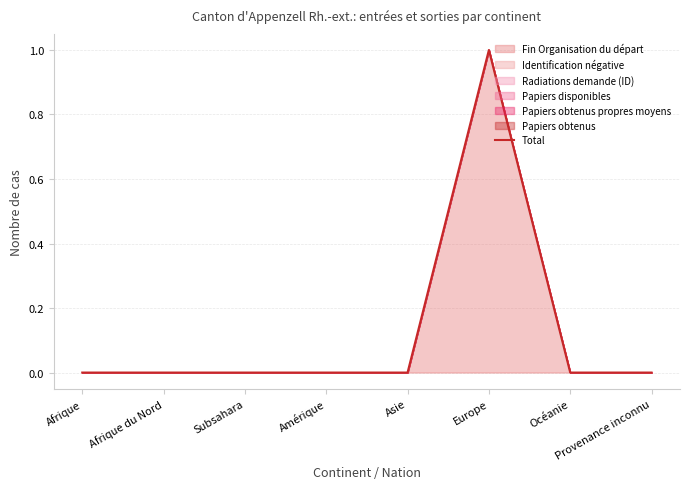

Rank the categories by value from lowest to highest.

Afrique, Afrique du Nord, Subsahara, Amérique, Asie, Océanie, Provenance inconnu, Europe